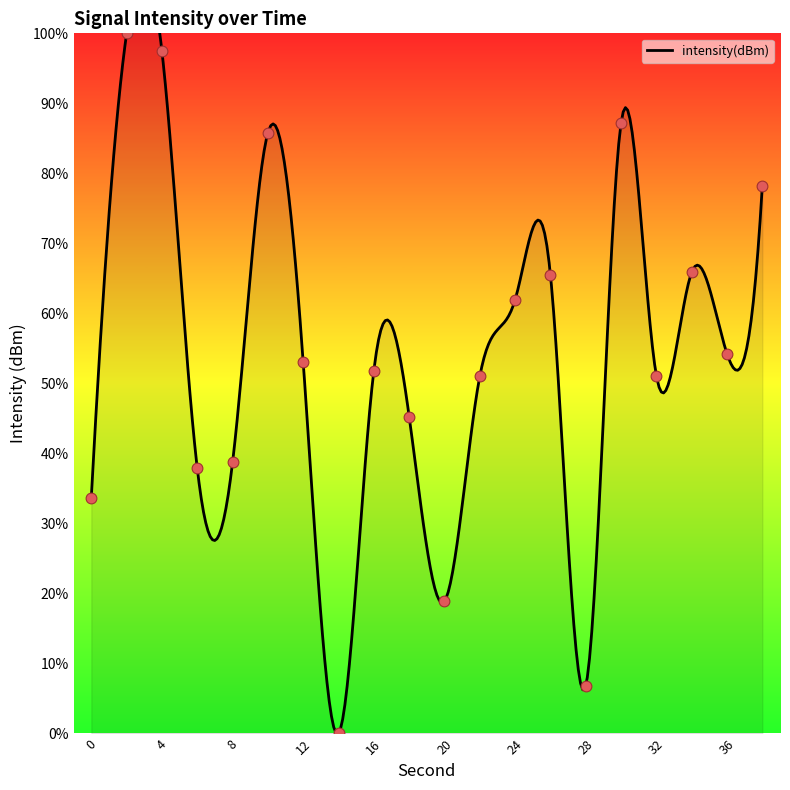

Which has a higher value, 0 or 18?

18